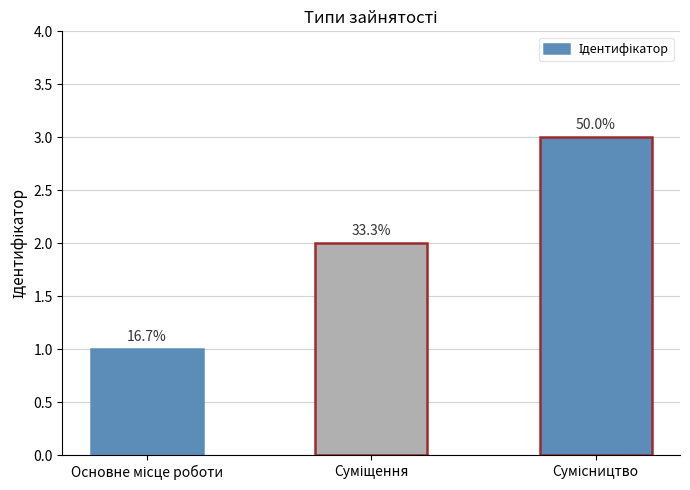

What is the label of the 3rd bar from the right?

Основне місце роботи